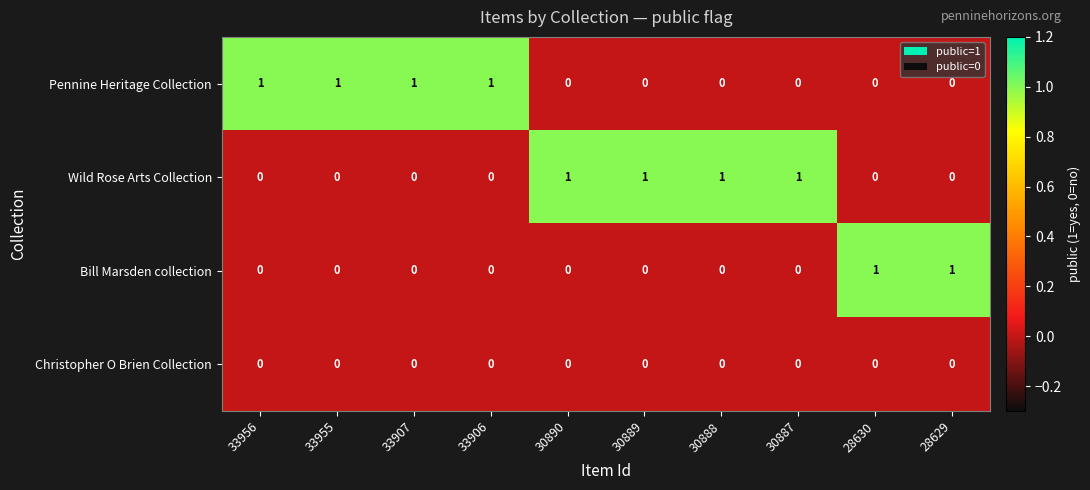

What is the sum of all Pennine Heritage Collection values?

4